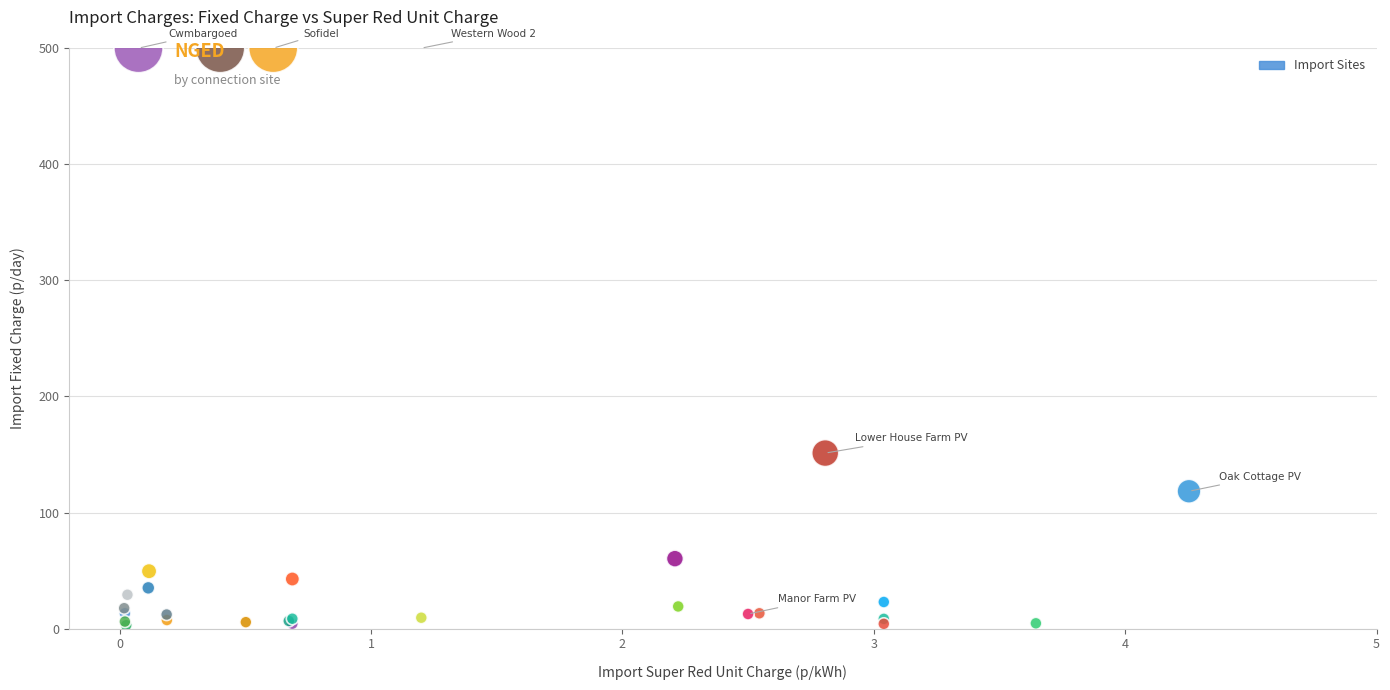

What Y value in the scatter plot is closest to 251?

151.2